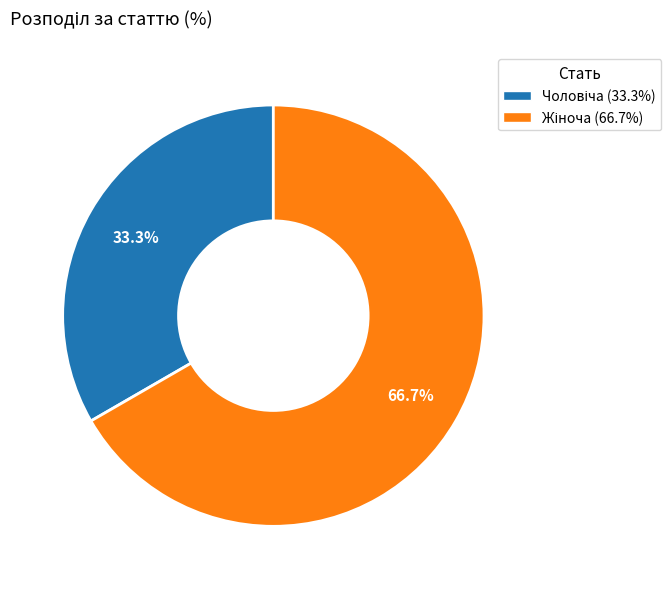

Is there any slice that represents more than half of the pie?

Yes